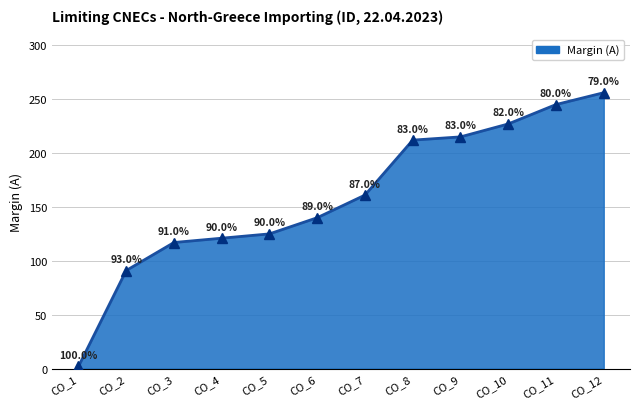

At which label is the value closest to 129?

CO_5